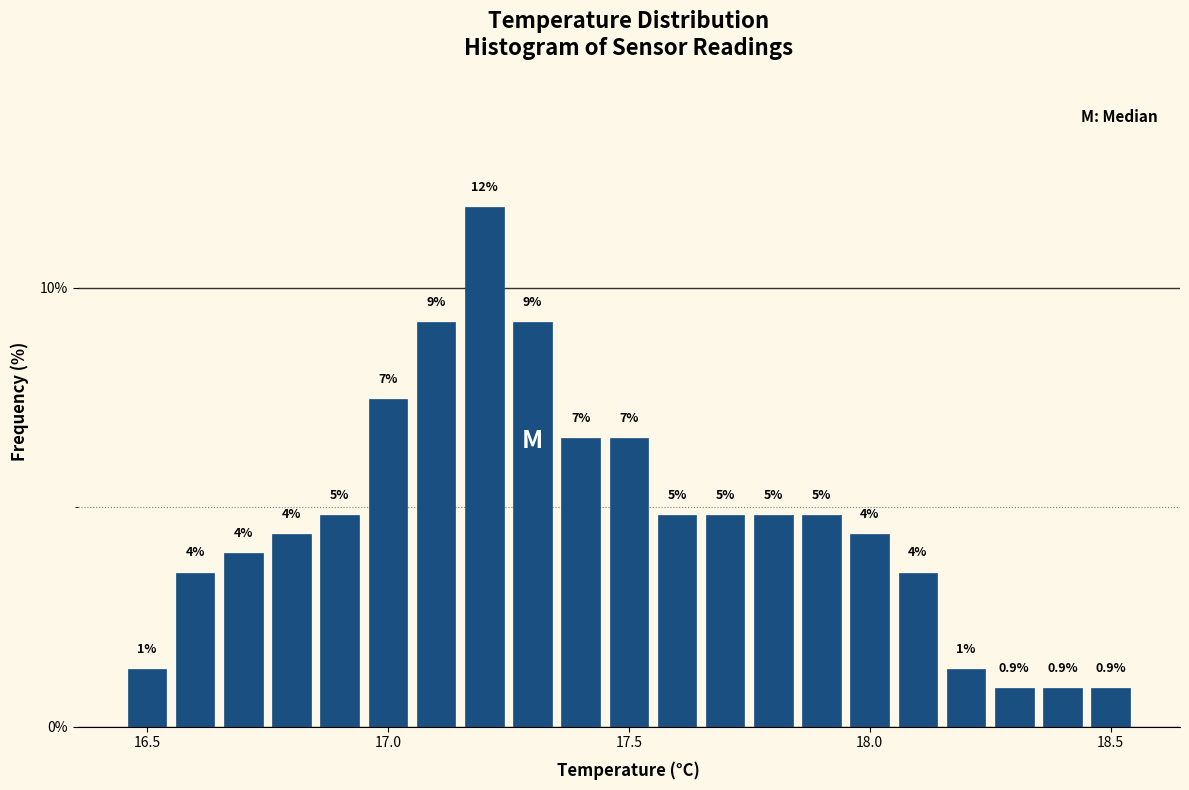

Read against the x-axis, roughly where is the centre of the tallest bar?

17.20